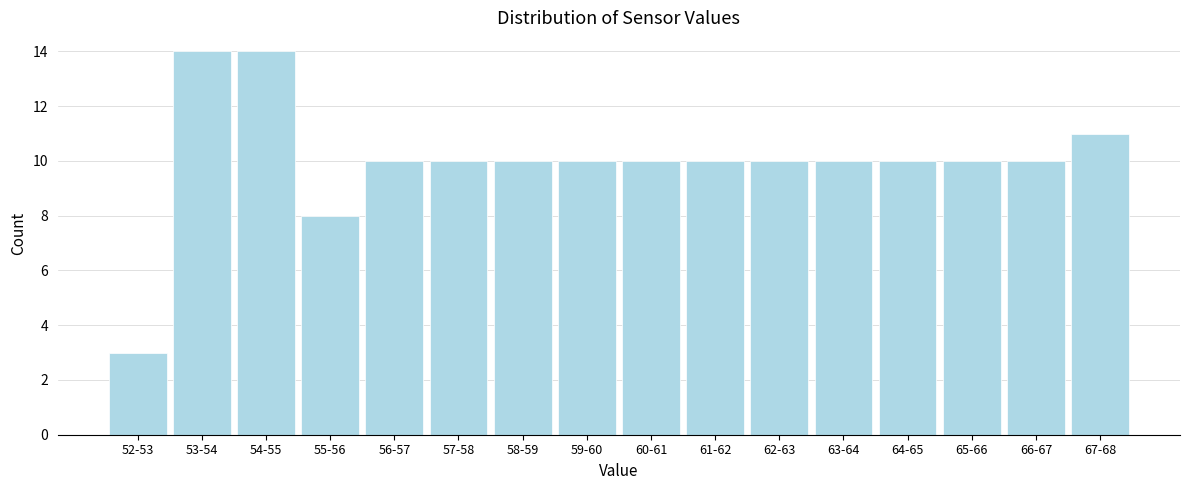

Reading left to right, transcribe all the data shown in this chart.

52-53=3	53-54=14	54-55=14	55-56=8	56-57=10	57-58=10	58-59=10	59-60=10	60-61=10	61-62=10	62-63=10	63-64=10	64-65=10	65-66=10	66-67=10	67-68=11